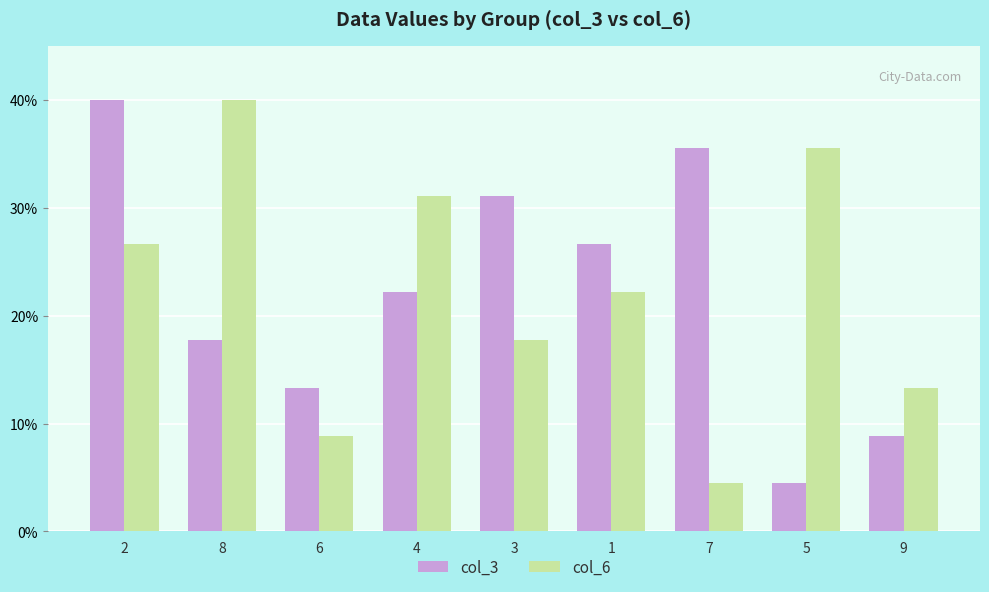

What is the difference between the highest and lowest values at 2?

13.3